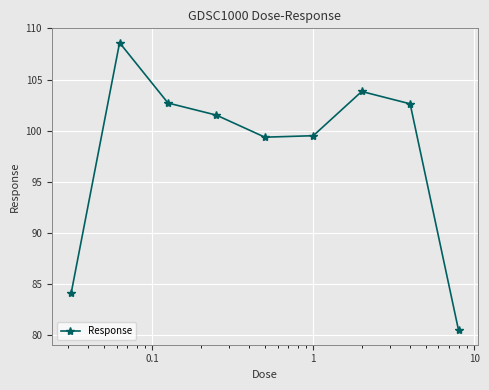

What is the greatest value displayed?

108.6